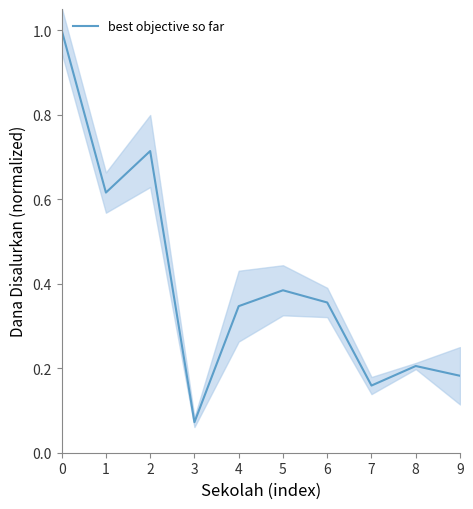

How many points are higher than both their immediate neighbors (excluding endpoints)?

3